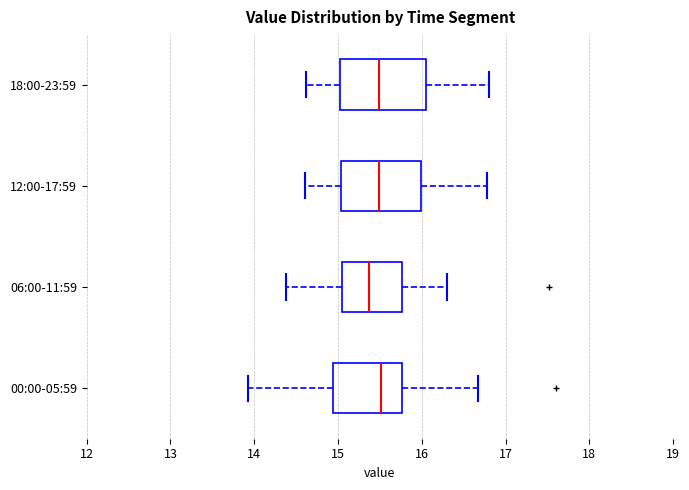

Reading bottom to top, read every box against the x-axis: the position of its median line, the range the box covers, and the ends of its whiskers. The values are not printed on the chart, so give them approximately, as read against the axis.

00:00-05:59: median 15.5, box 14.9 to 15.8, whiskers 13.9 to 16.7
06:00-11:59: median 15.4, box 15.1 to 15.8, whiskers 14.4 to 16.3
12:00-17:59: median 15.5, box 15.0 to 16.0, whiskers 14.6 to 16.8
18:00-23:59: median 15.5, box 15.0 to 16.0, whiskers 14.6 to 16.8